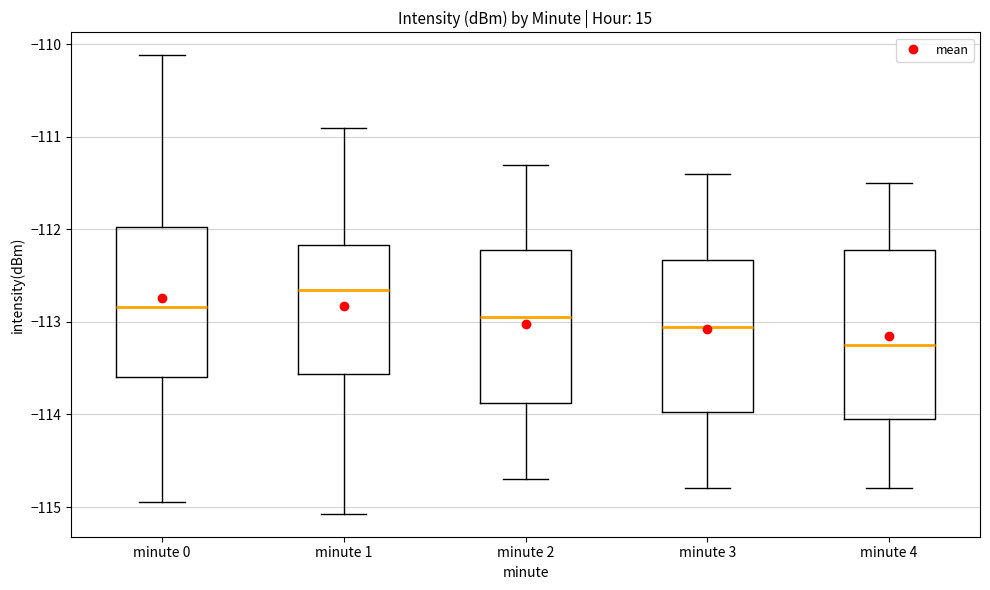

Reading left to right, read every box against the y-axis: the position of its median line, the range the box covers, and the ends of its whiskers. The values are not printed on the chart, so give them approximately, as read against the axis.

minute 0: median -112.8, box -113.6 to -112.0, whiskers -114.9 to -110.1
minute 1: median -112.6, box -113.6 to -112.2, whiskers -115.1 to -110.9
minute 2: median -112.9, box -113.9 to -112.2, whiskers -114.7 to -111.3
minute 3: median -113.0, box -114.0 to -112.3, whiskers -114.8 to -111.4
minute 4: median -113.2, box -114.0 to -112.2, whiskers -114.8 to -111.5